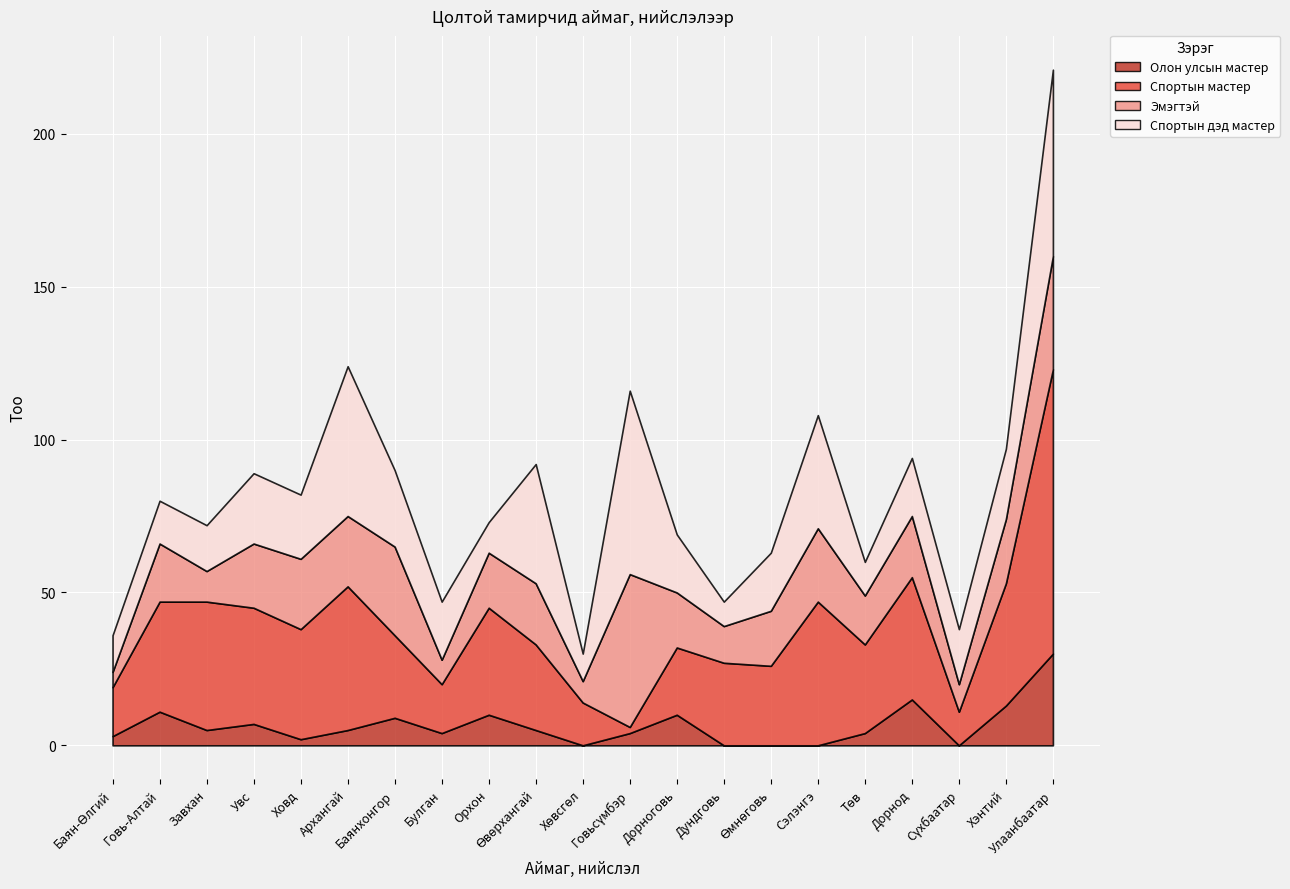

List the labels in order of Спортын мастер value, smallest first.

Говьсүмбэр, Сүхбаатар, Хөвсгөл, Баян-Өлгий, Булган, Дорноговь, Өмнөговь, Баянхонгор, Дундговь, Өвөрхангай, Төв, Орхон, Говь-Алтай, Ховд, Увс, Дорнод, Хэнтий, Завхан, Архангай, Сэлэнгэ, Улаанбаатар